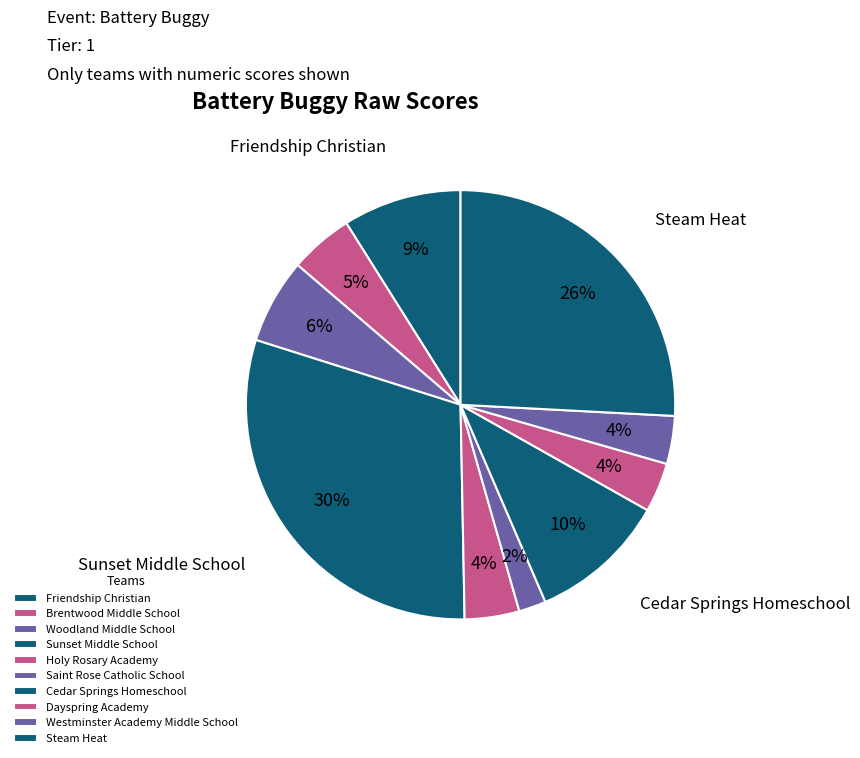

Is there a majority slice in this chart?

No